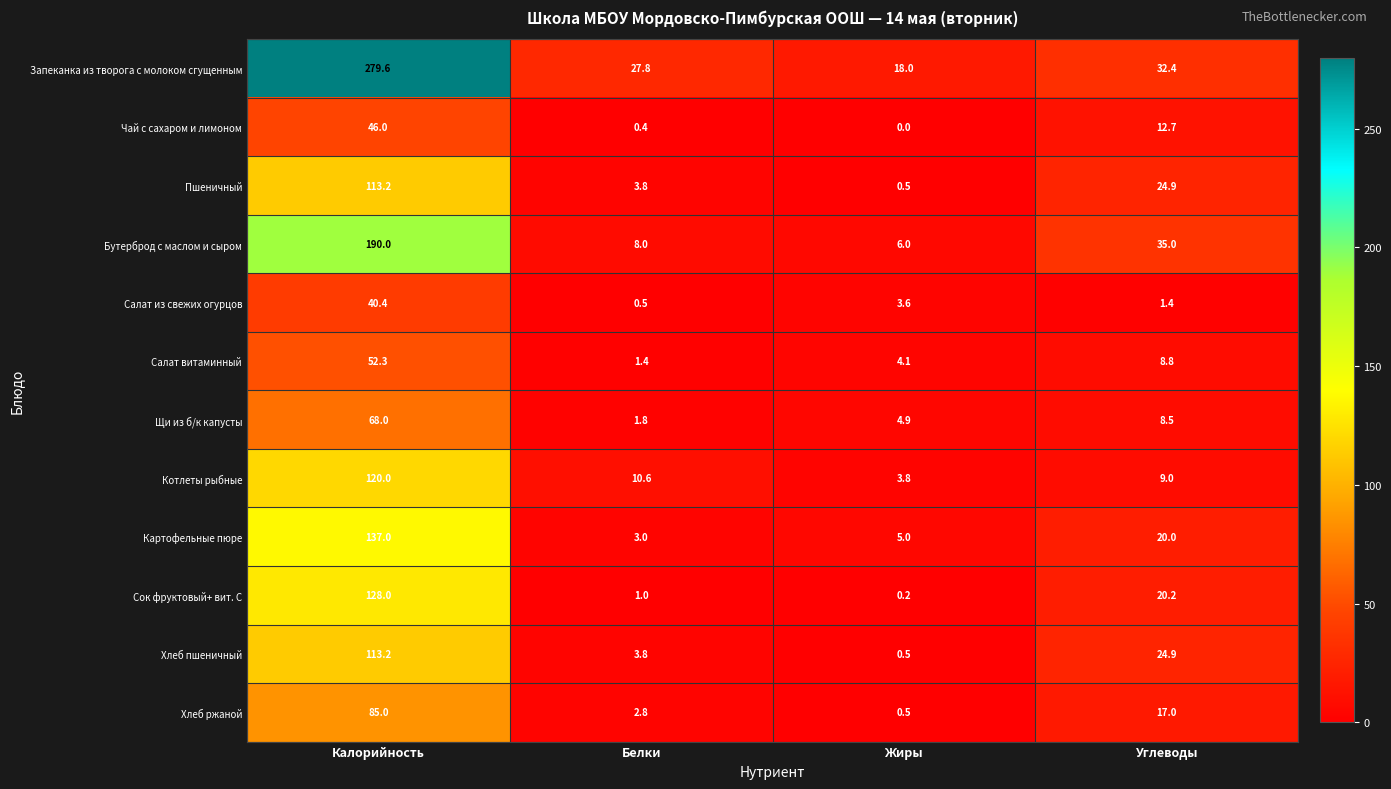

Which label corresponds to the largest value in the chart?

Калорийность